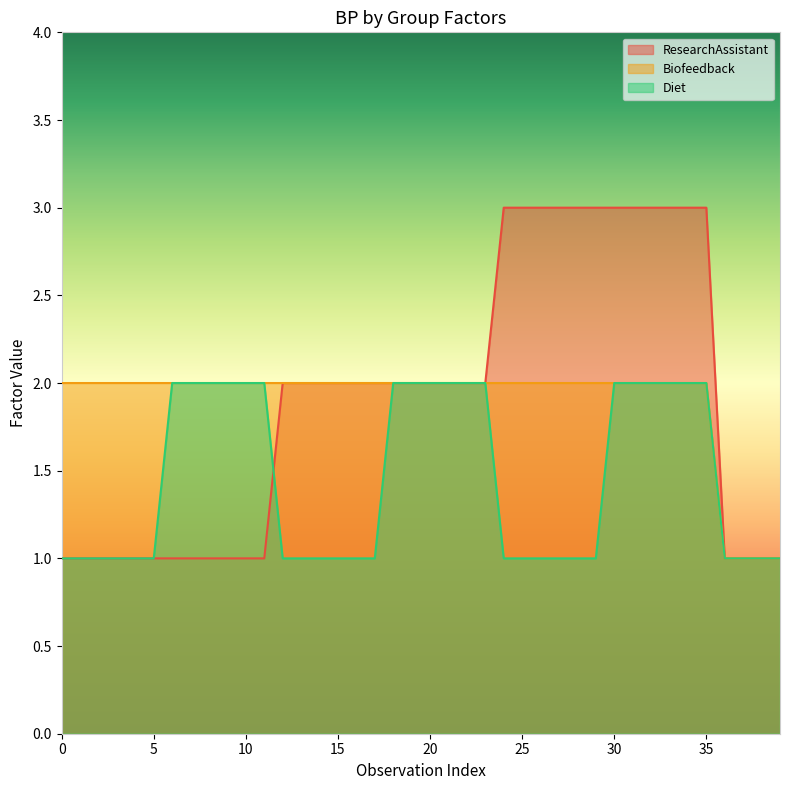

How many intersections are there between Diet and ResearchAssistant?

1